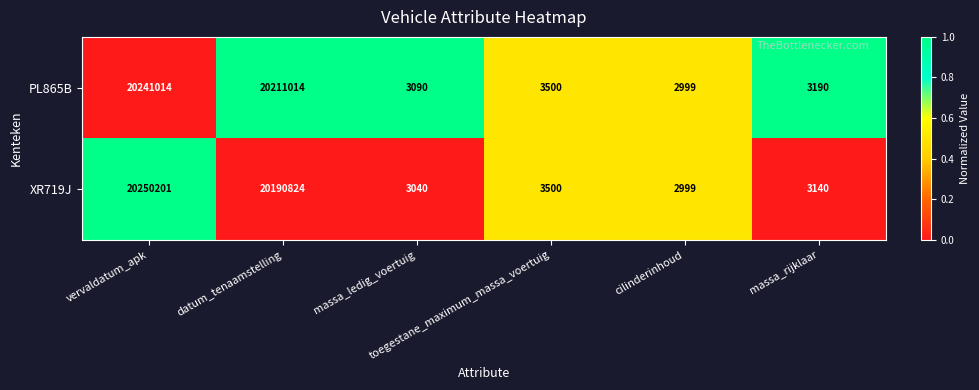

What is the difference between the maximum and second lowest values in the PL865B series?

20237924